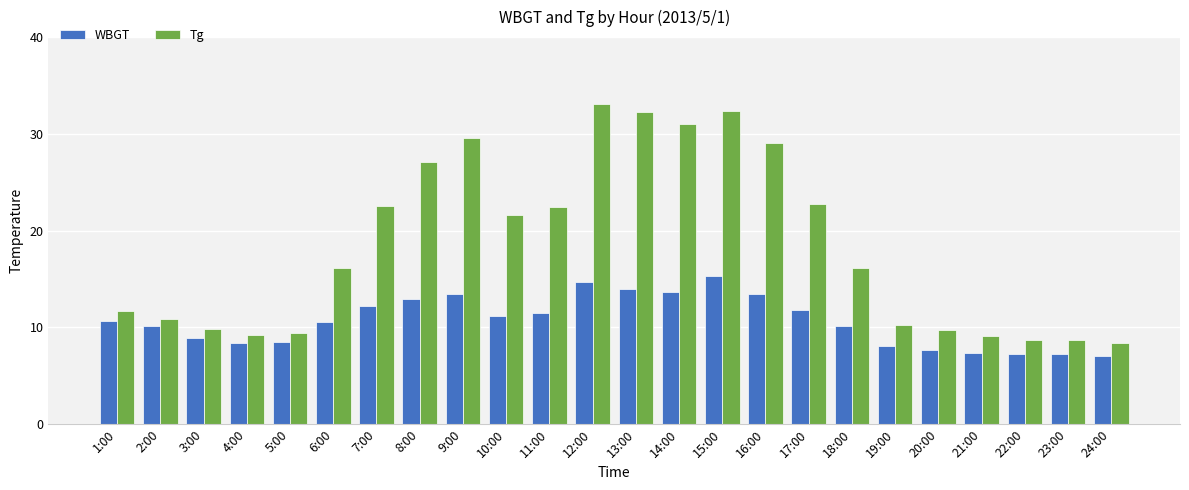

What is the value of the Tg bar at the 14th from the left?

31.0